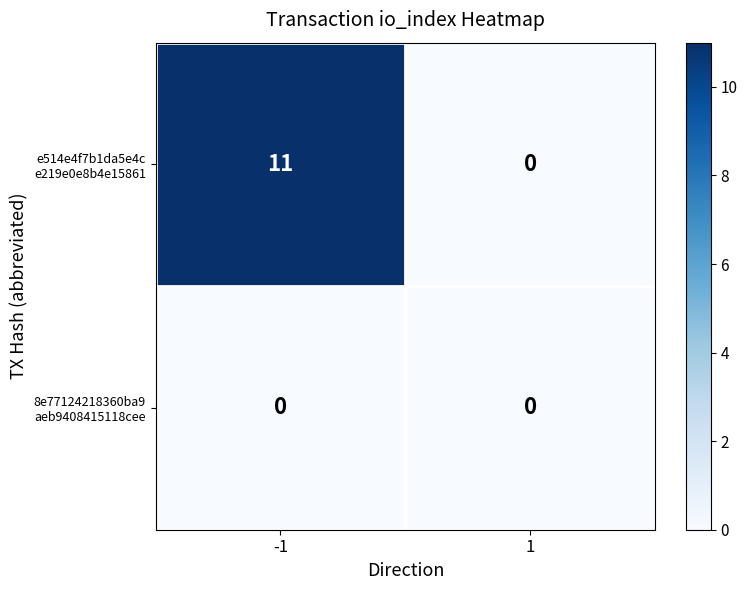

What is the total value across all series at -1?

11